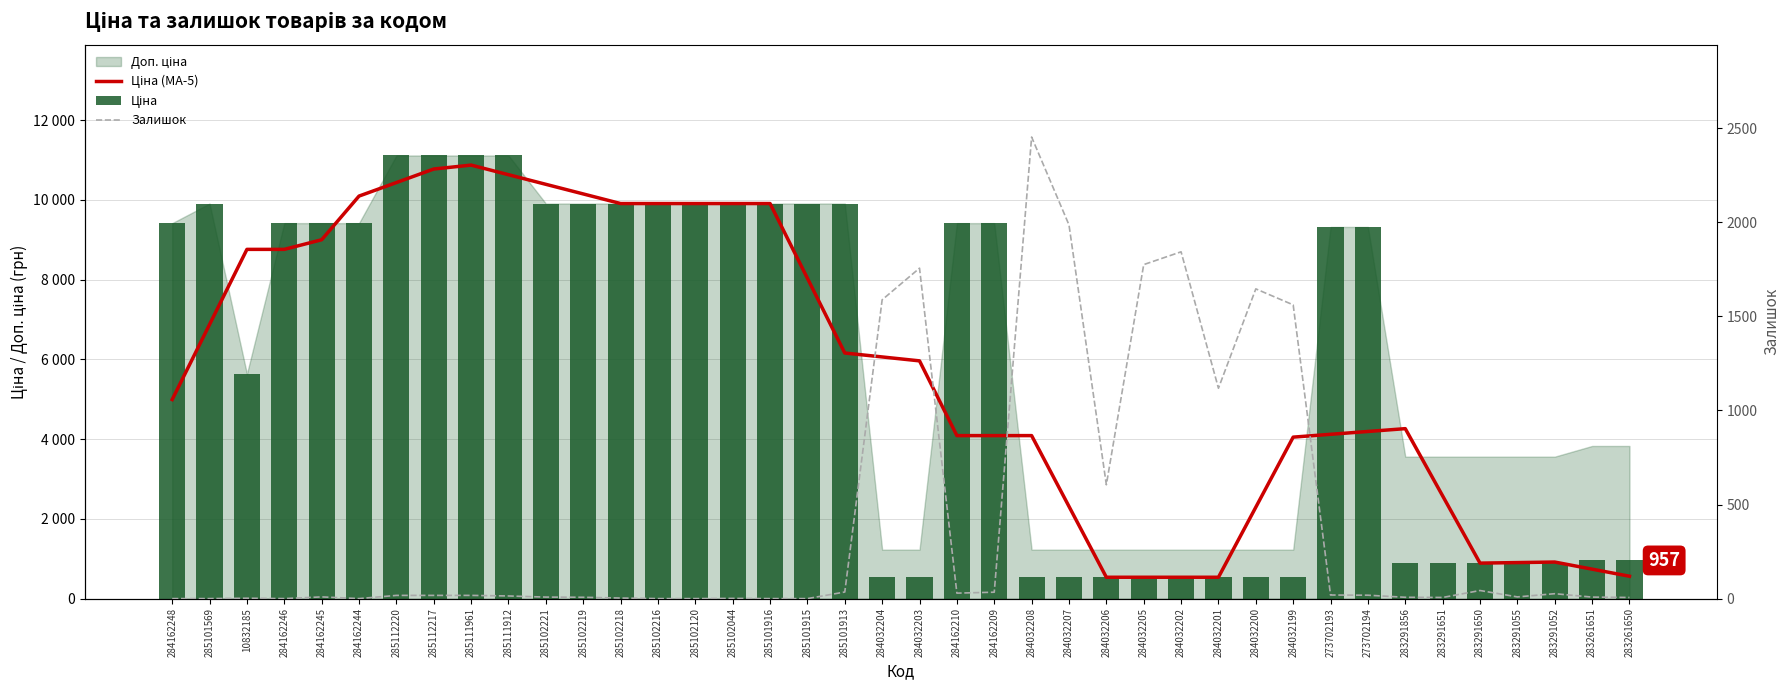

What is the approximate value of Залишок at 285102221?

8.0